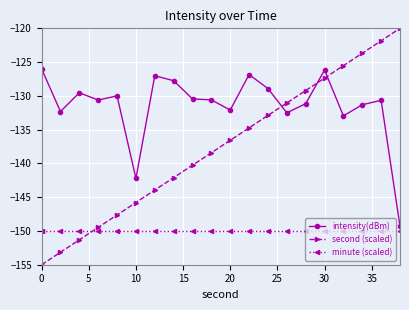

True or false: minute (scaled) and intensity(dBm) cross at least once.

False